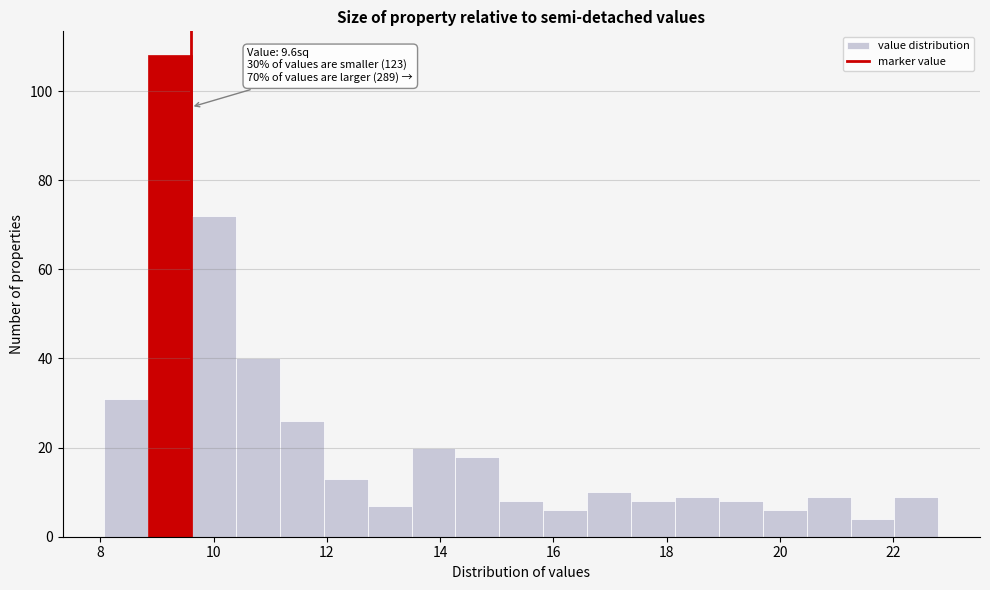

Read against the x-axis, roughly where is the centre of the tallest bar?

9.2